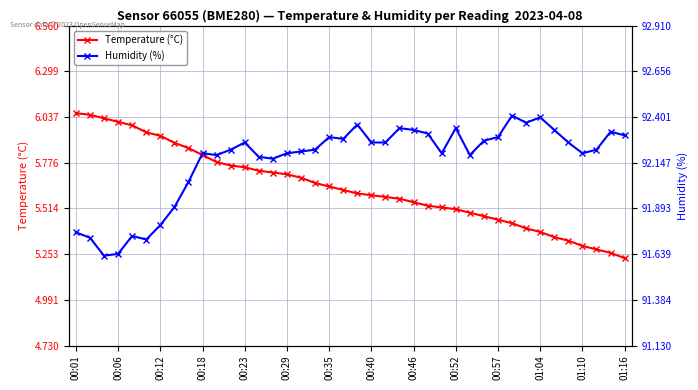

What position from the left is 16?

17